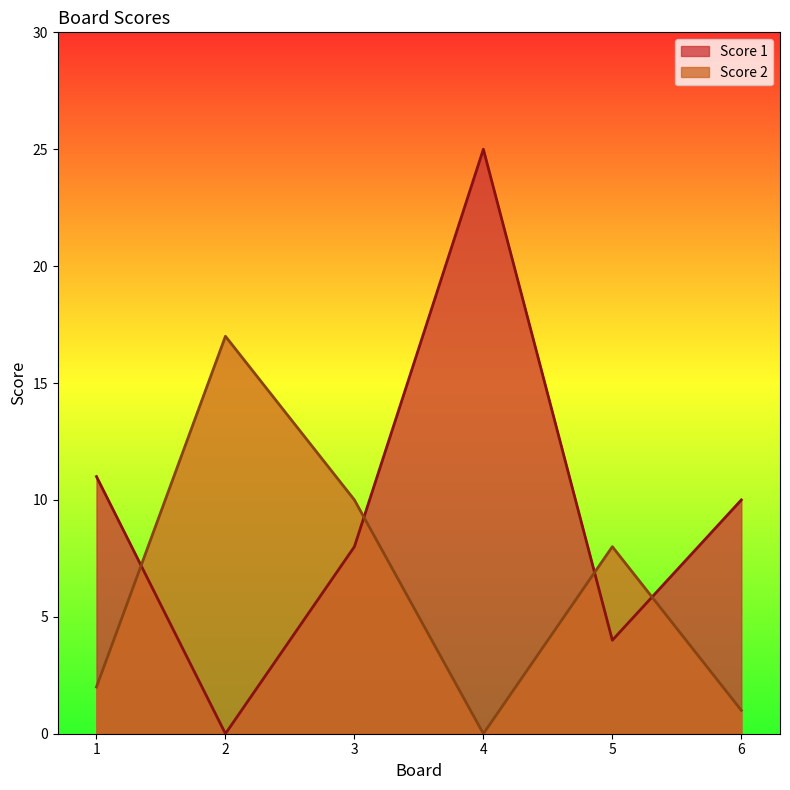

How many positive values does the Score 1 series have?

5